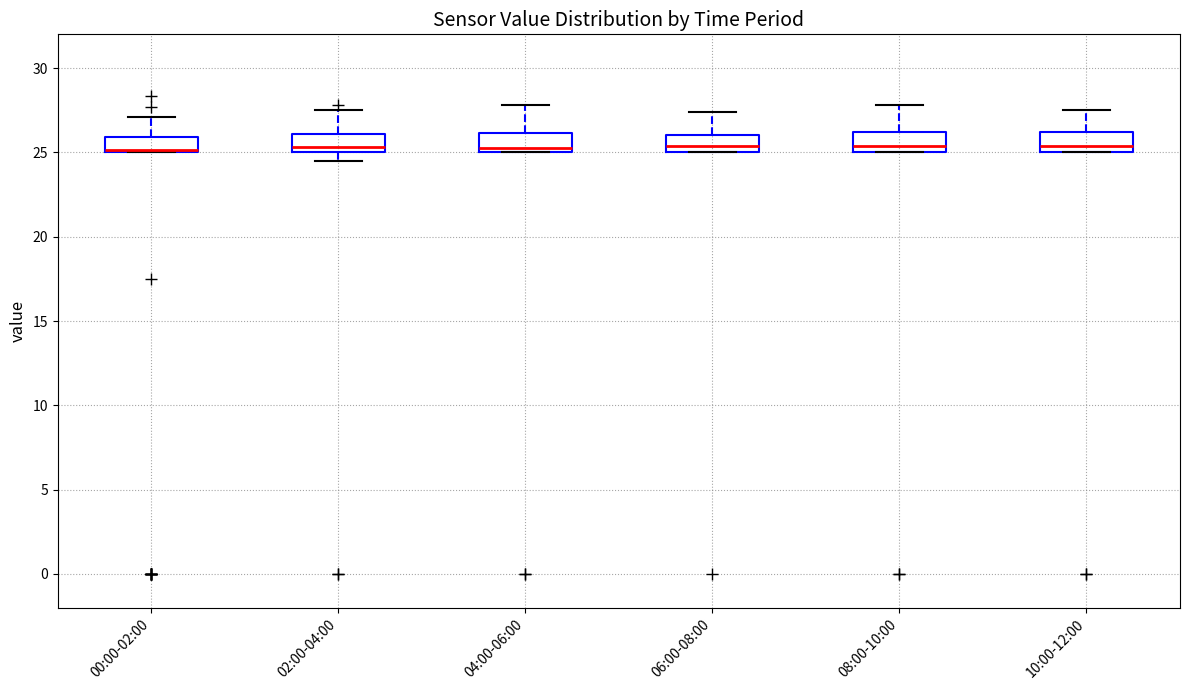

Reading left to right, transcribe this box plot: for each box, give where its median line is, the range the box spans, and where its two whiskers end, as read against the y-axis. The values are not printed on the chart, so give them approximately, as read against the axis.

00:00-02:00: median 25.0 (drawn on the box's lower edge), box 25.0 to 26.0, whiskers 25.0 to 27.0
02:00-04:00: median 25.5, box 25.0 to 26.0, whiskers 24.5 to 27.5
04:00-06:00: median 25.5, box 25.0 to 26.0, whiskers 25.0 to 28.0
06:00-08:00: median 25.5, box 25.0 to 26.0, whiskers 25.0 to 27.5
08:00-10:00: median 25.5, box 25.0 to 26.0, whiskers 25.0 to 28.0
10:00-12:00: median 25.5, box 25.0 to 26.0, whiskers 25.0 to 27.5